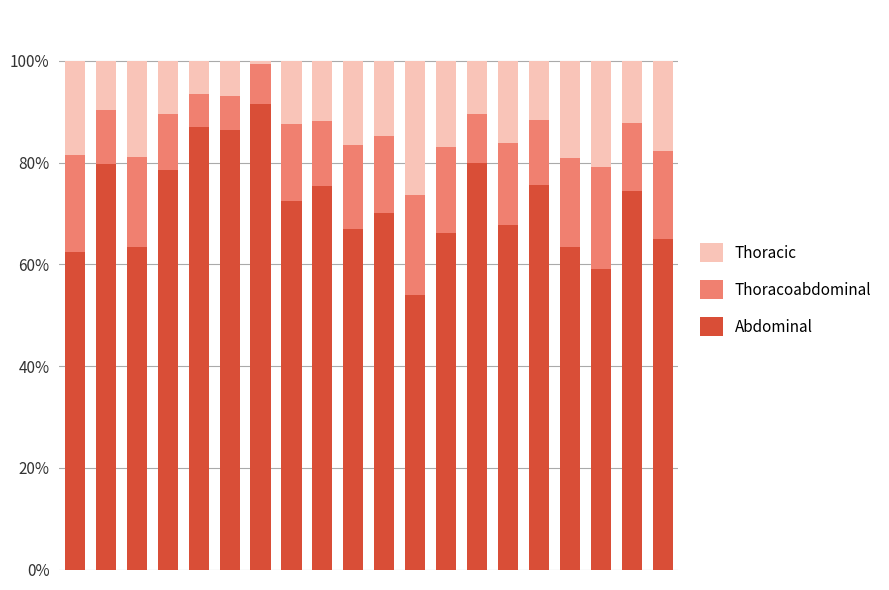

What is the sum of all Abdominal values?

1438.8